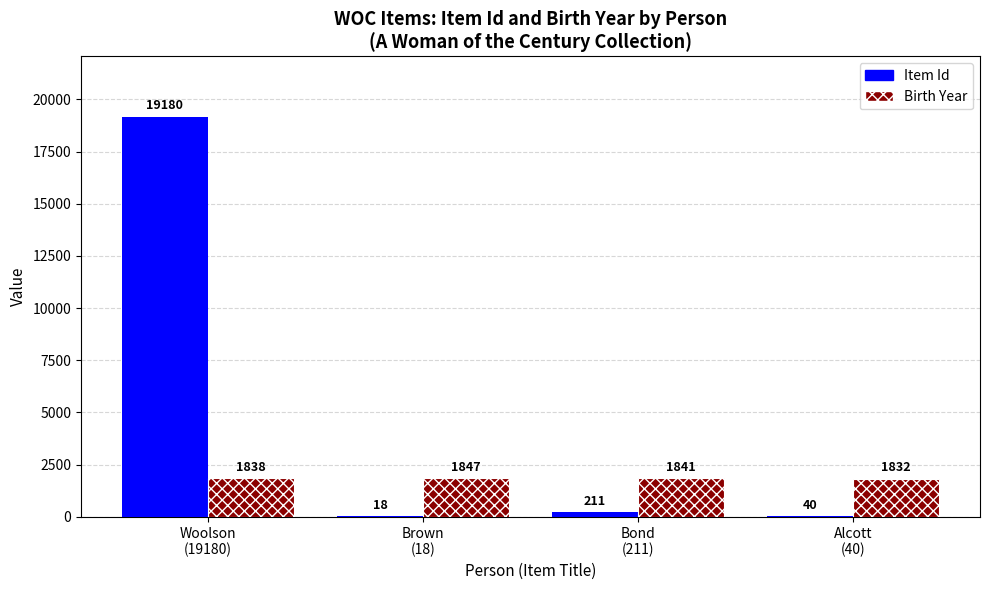

Are the bars horizontal?

No